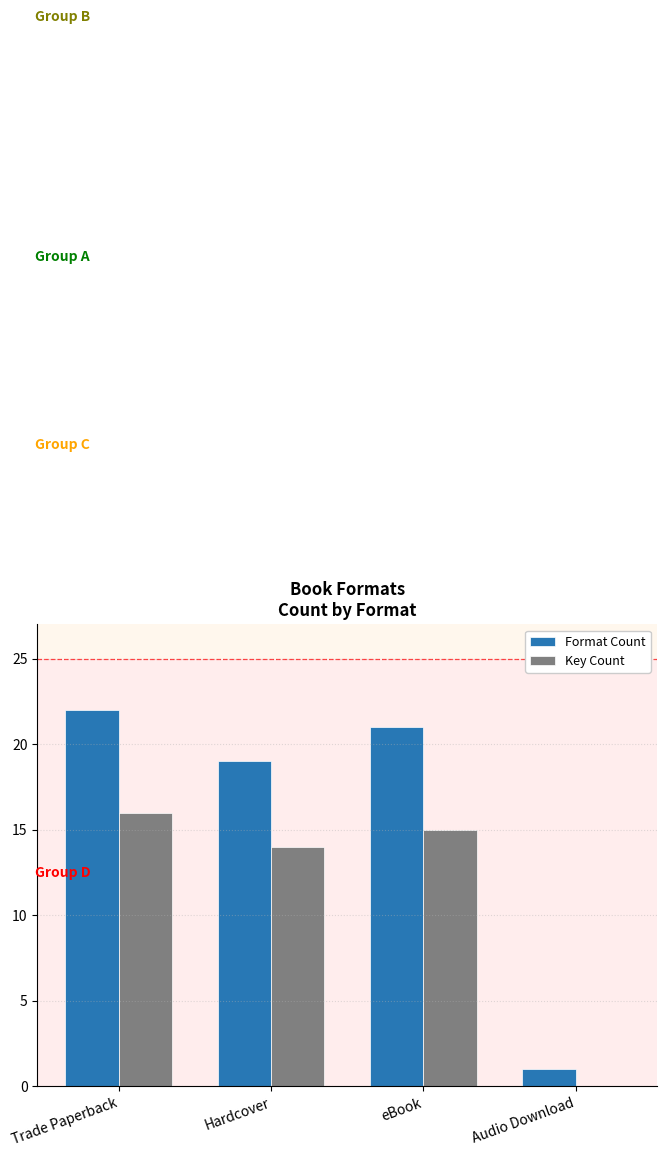

At which category is the sum across all series the highest?

Trade Paperback